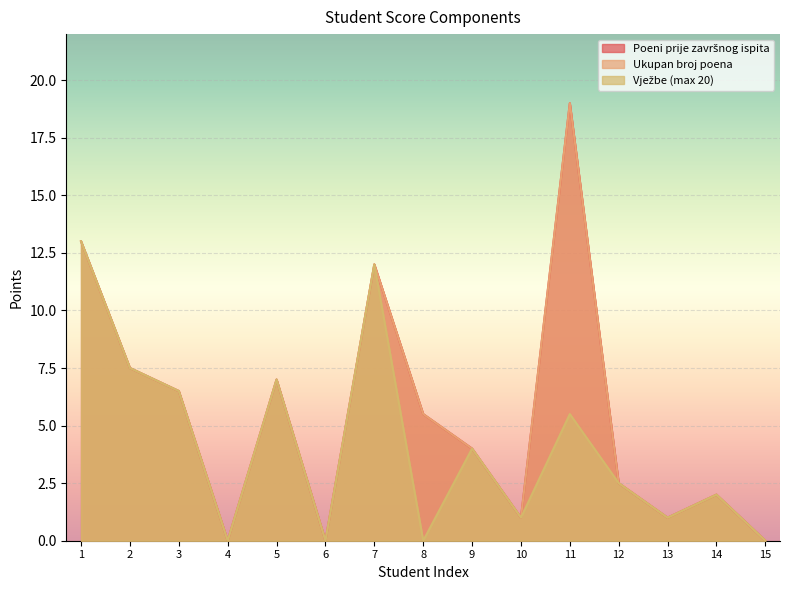

Reading left to right, transcribe all the data shown in this chart.

Poeni prije završnog ispita: 1=13.0	2=7.5	3=6.5	4=0.0	5=7.0	6=0.0	7=12.0	8=5.5	9=4.0	10=1.0	11=19.0	12=2.5	13=1.0	14=2.0	15=0.0
Ukupan broj poena: 1=13.0	2=7.5	3=6.5	4=0.0	5=7.0	6=0.0	7=12.0	8=5.5	9=4.0	10=1.0	11=19.0	12=2.5	13=1.0	14=2.0	15=0.0
Vježbe (max 20): 1=13.0	2=7.5	3=6.5	4=0.0	5=7.0	6=0.0	7=12.0	8=0.0	9=4.0	10=1.0	11=5.5	12=2.5	13=1.0	14=2.0	15=0.0